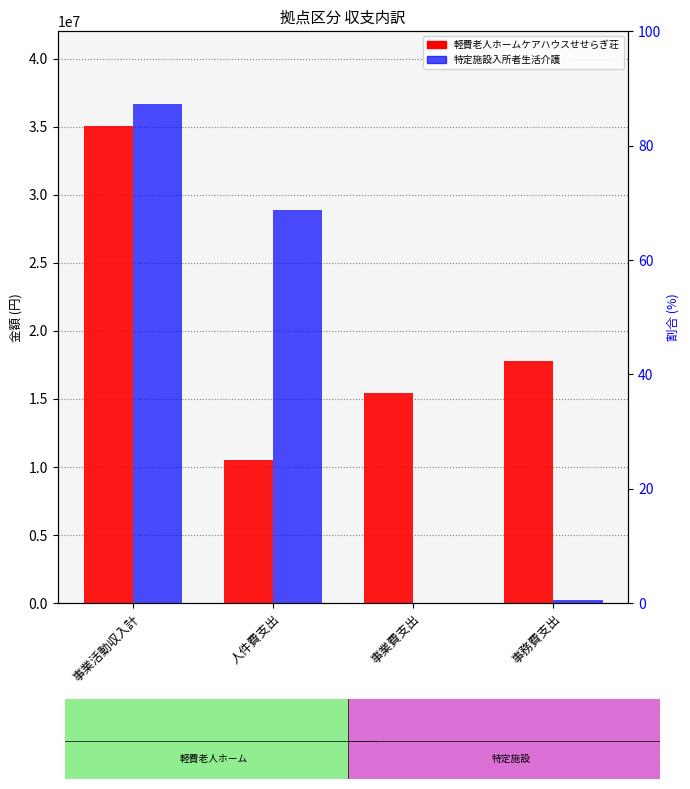

What is the approximate value of 軽費老人ホームケアハウスせせらぎ荘 at 事業活動収入計, to the nearest 100?

35067300